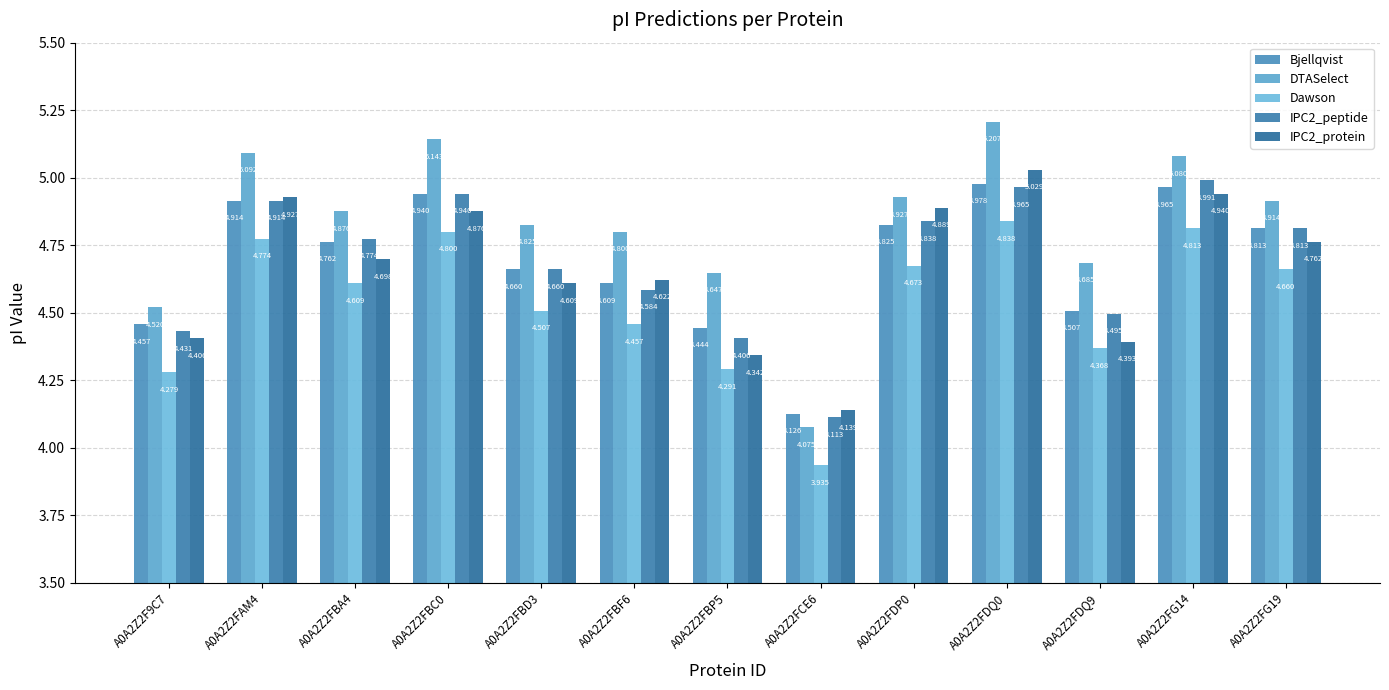

Reading left to right, transcribe all the data shown in this chart.

Bjellqvist: 4.5	4.9	4.8	4.9	4.7	4.6	4.4	4.1	4.8	5.0	4.5	5.0	4.8
DTASelect: 4.5	5.1	4.9	5.1	4.8	4.8	4.6	4.1	4.9	5.2	4.7	5.1	4.9
Dawson: 4.3	4.8	4.6	4.8	4.5	4.5	4.3	3.9	4.7	4.8	4.4	4.8	4.7
IPC2_peptide: 4.4	4.9	4.8	4.9	4.7	4.6	4.4	4.1	4.8	5.0	4.5	5.0	4.8
IPC2_protein: 4.4	4.9	4.7	4.9	4.6	4.6	4.3	4.1	4.9	5.0	4.4	4.9	4.8